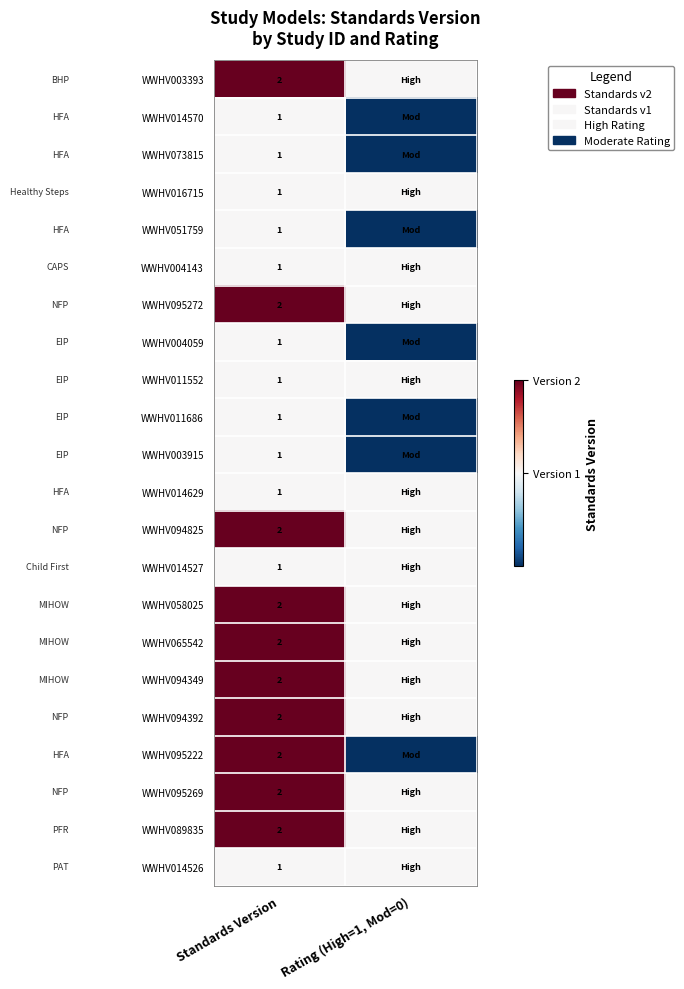

At how many categories does at least one series exceed 1?

1